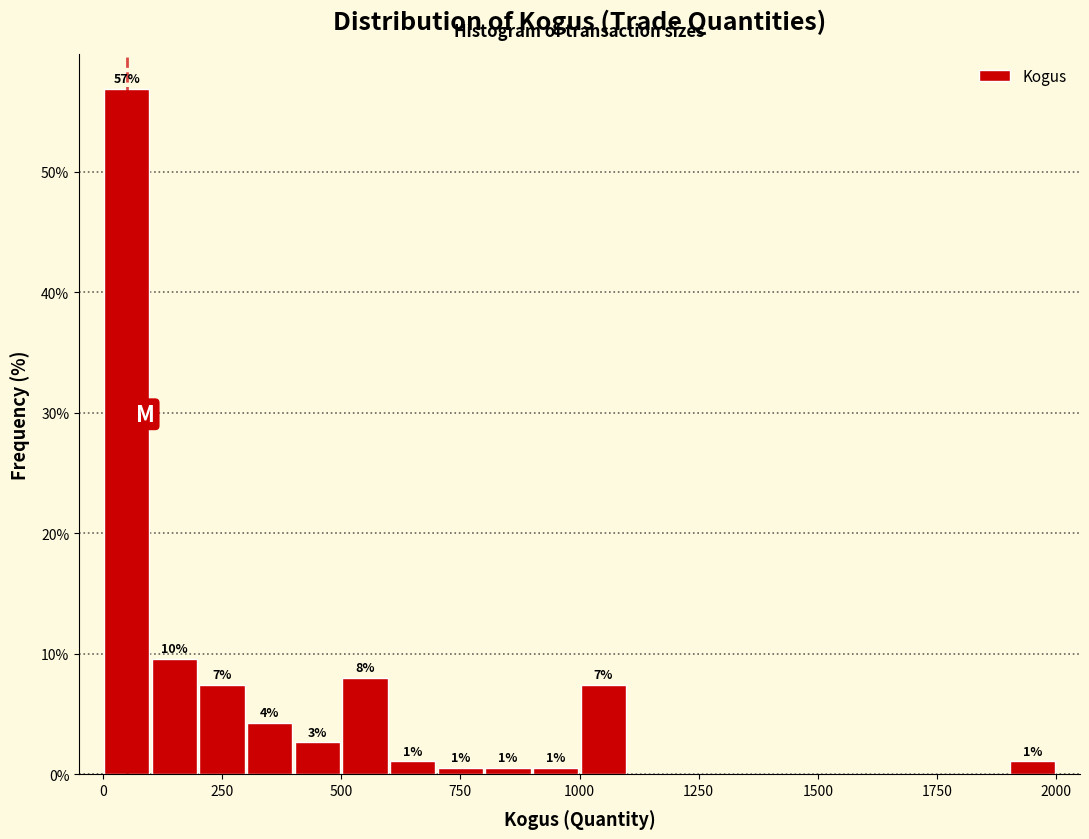

Around what value on the x-axis is the tallest bar? Give the approximate position of its centre, as read against the axis.

50